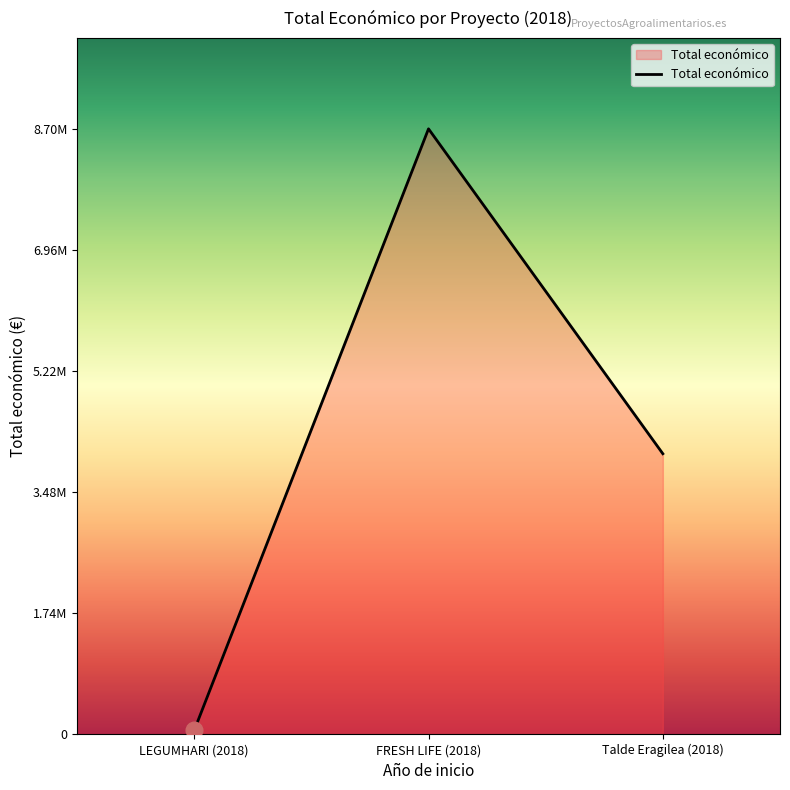

Does the chart display data point markers on the line(s)?

No